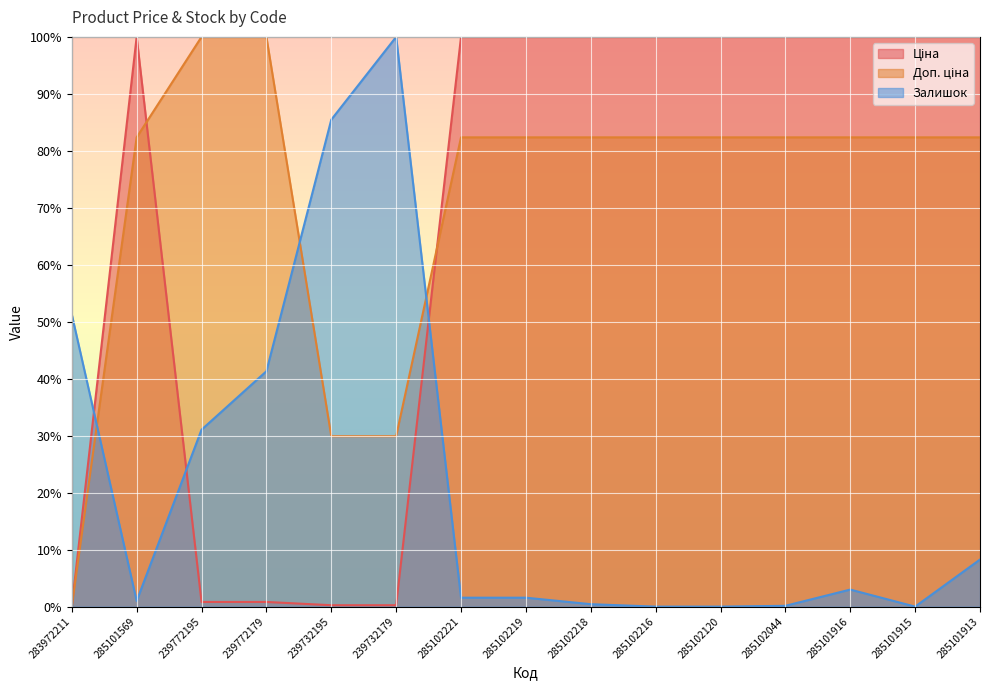

Reading left to right, transcribe all the data shown in this chart.

Ціна: 283972211=0.0	285101569=100.0	239772195=0.8	239772179=0.8	239732195=0.2	239732179=0.2	285102221=100.0	285102219=100.0	285102218=100.0	285102216=100.0	285102120=100.0	285102044=100.0	285101916=100.0	285101915=100.0	285101913=100.0
Доп. ціна: 283972211=0.0	285101569=82.4	239772195=100.0	239772179=100.0	239732195=29.9	239732179=29.9	285102221=82.4	285102219=82.4	285102218=82.4	285102216=82.4	285102120=82.4	285102044=82.4	285101916=82.4	285101915=82.4	285101913=82.4
Залишок: 283972211=51.3	285101569=1.0	239772195=31.1	239772179=41.3	239732195=85.5	239732179=100.0	285102221=1.6	285102219=1.6	285102218=0.4	285102216=0.0	285102120=0.0	285102044=0.1	285101916=3.0	285101915=0.0	285101913=8.3